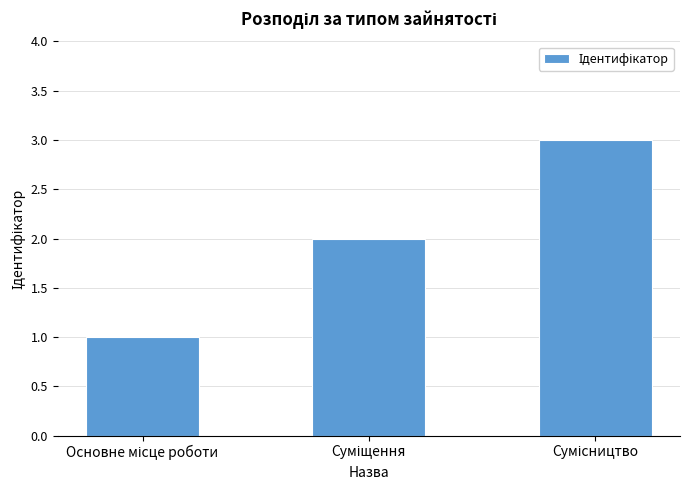

What is the maximum value shown in the chart?

3